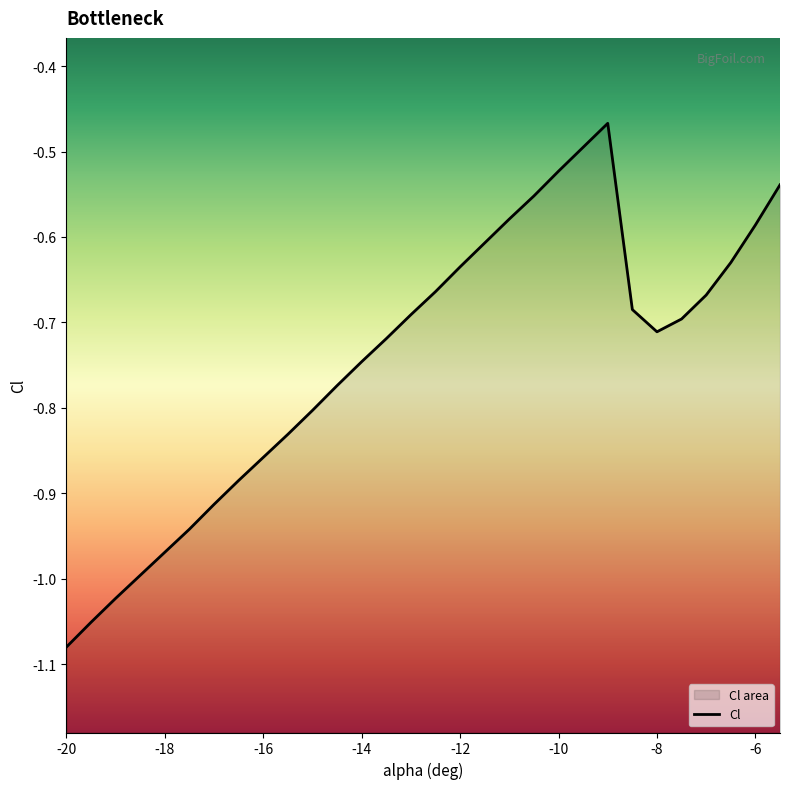

How many interior local valleys (lower than both neighbors) does the data have?

1